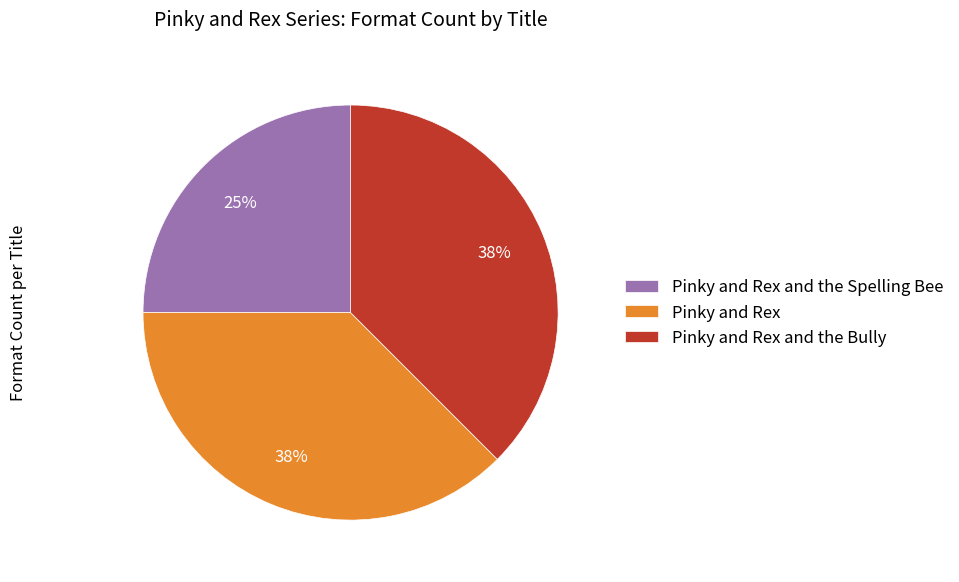

To the nearest percent, what is the combined percentage of Pinky and Rex and the Bully and Pinky and Rex?

75%